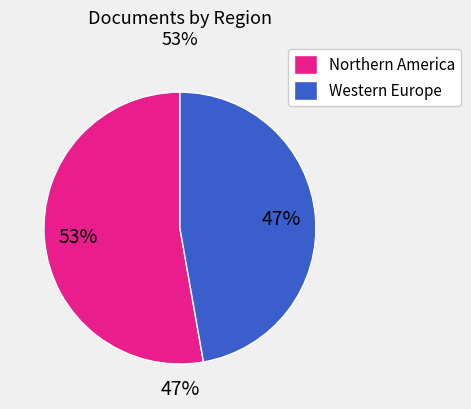

Does 33 represent more than half of the total?

No